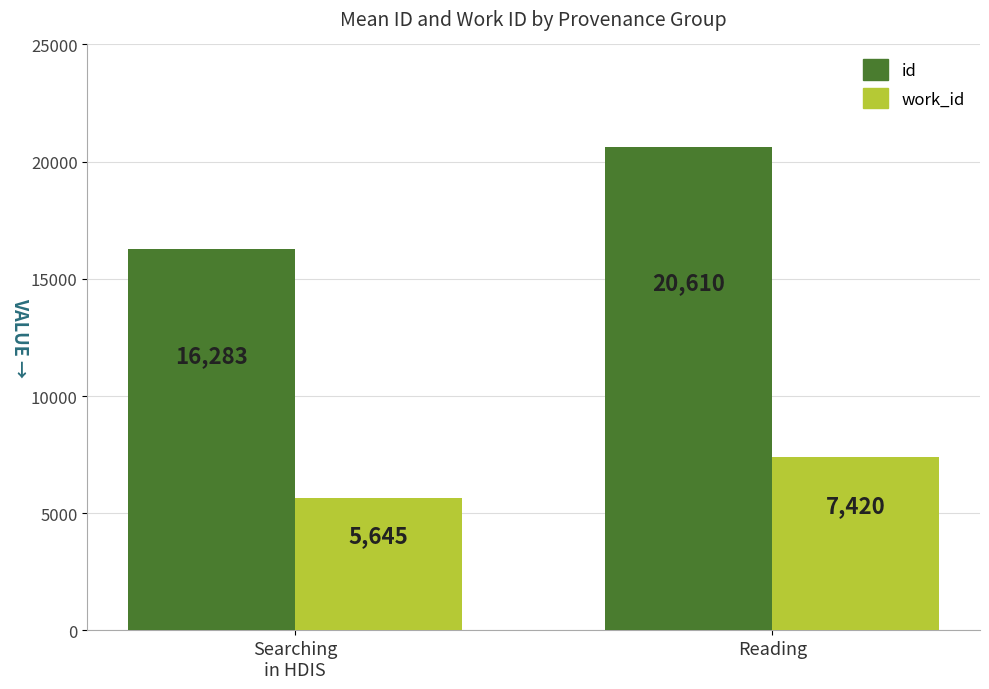

At which category is the sum across all series the highest?

Reading